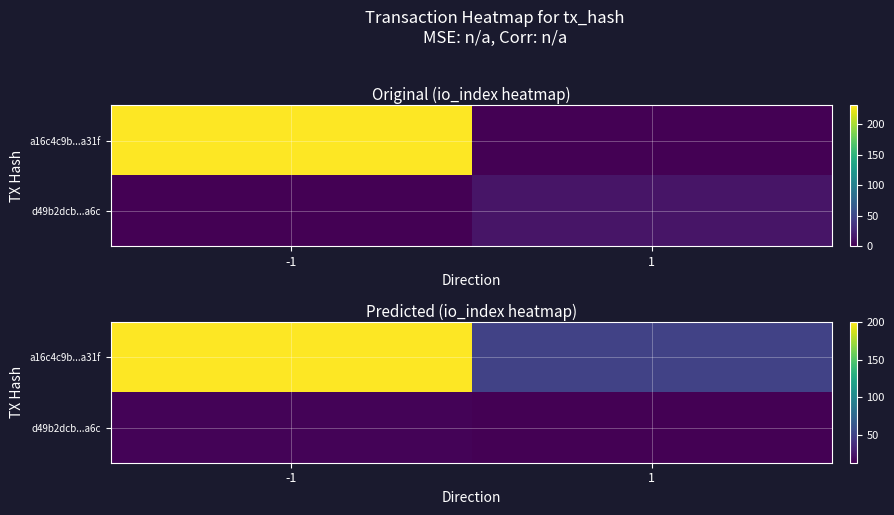

The d49b2dcb...a6c series shows 17 at 1. True or false?

False